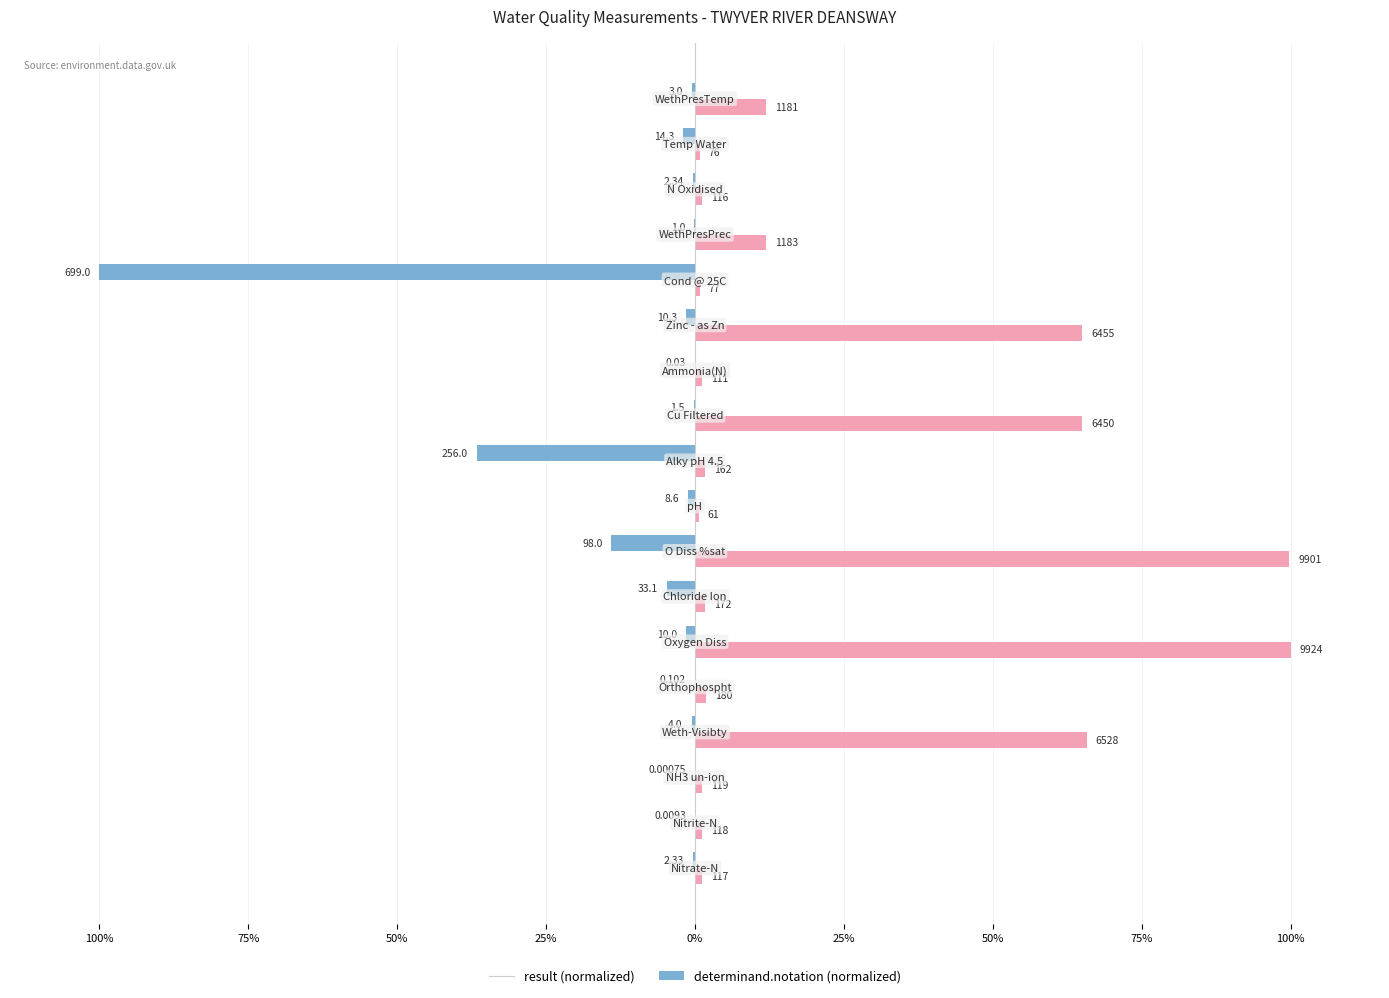

True or false: result has a value of -0.7 at 17.

False